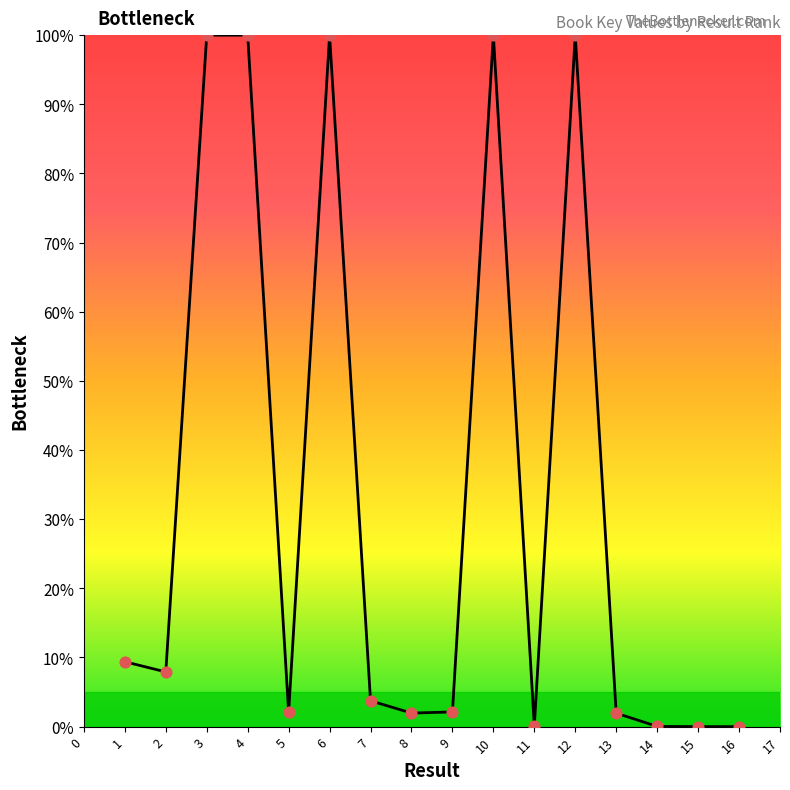

Between 5 and 2, which is larger?

2